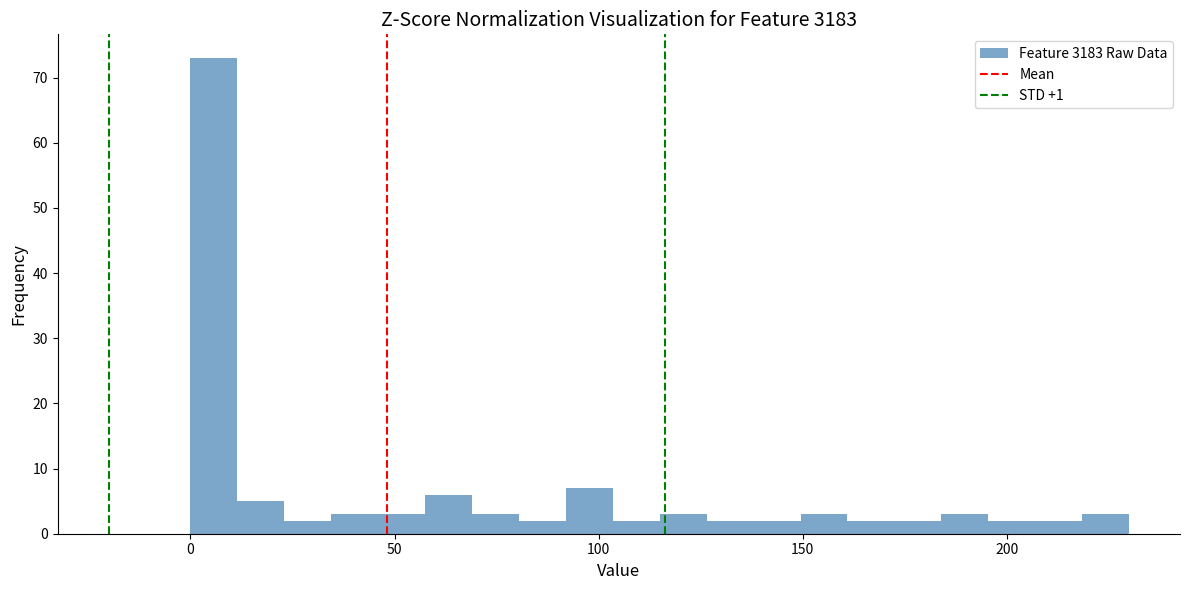

Around what value on the x-axis is the tallest bar? Give the approximate position of its centre, as read against the axis.

5